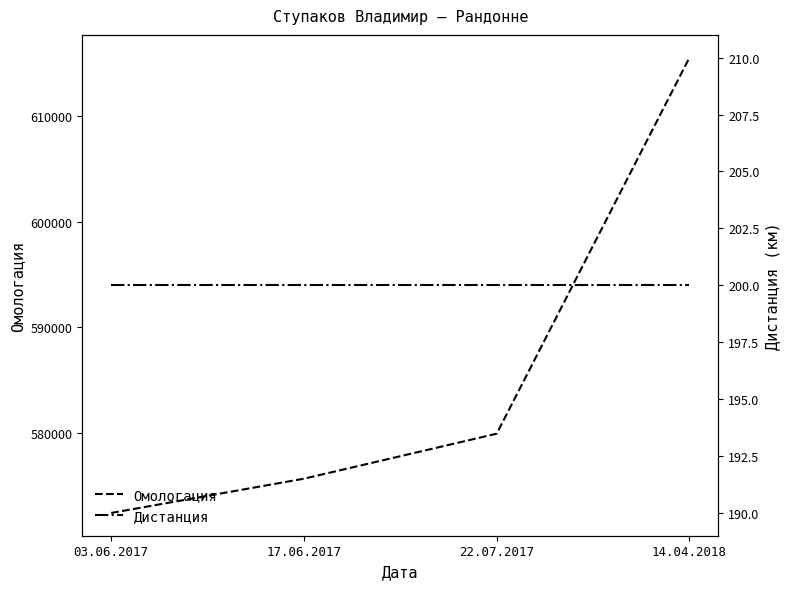

At which label is Омологация closest to 593969?

22.07.2017